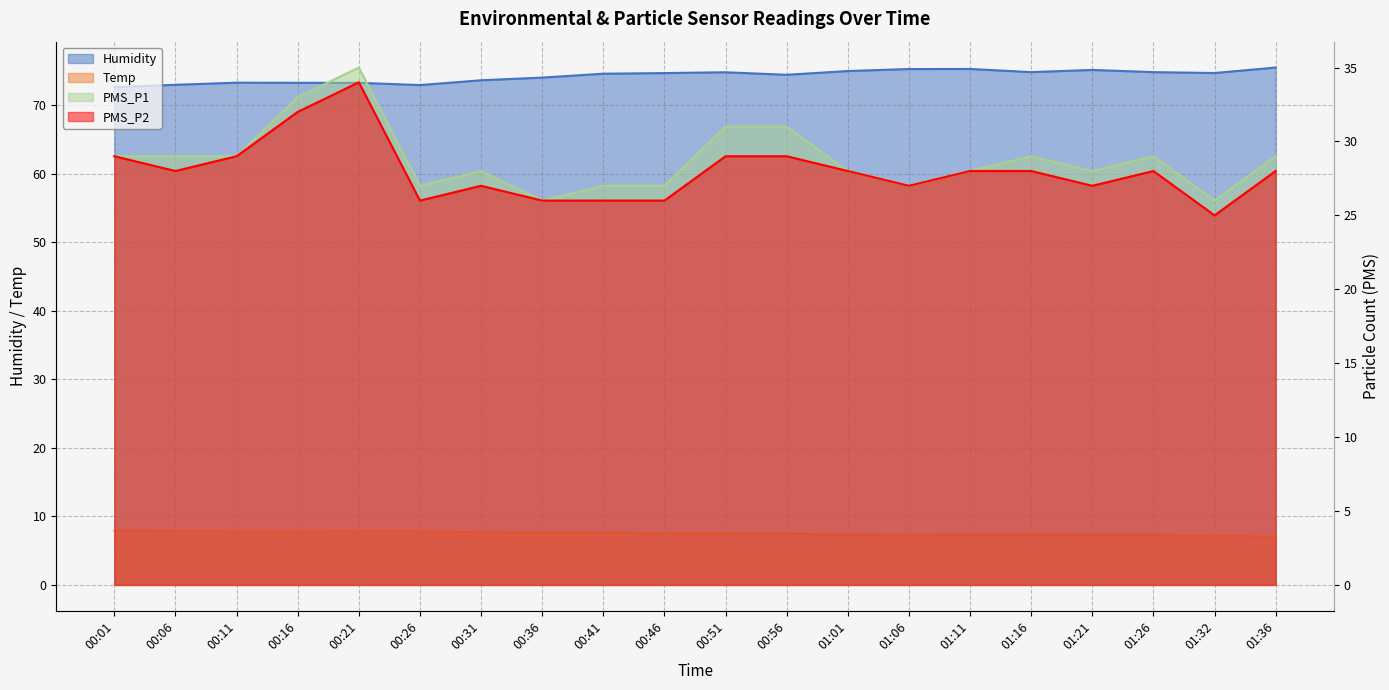

What is the maximum value for PMS_P1?

35.0